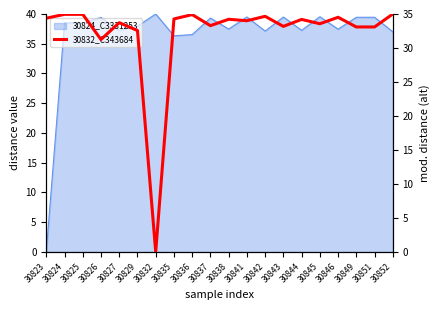

How many data points are above 34?

11